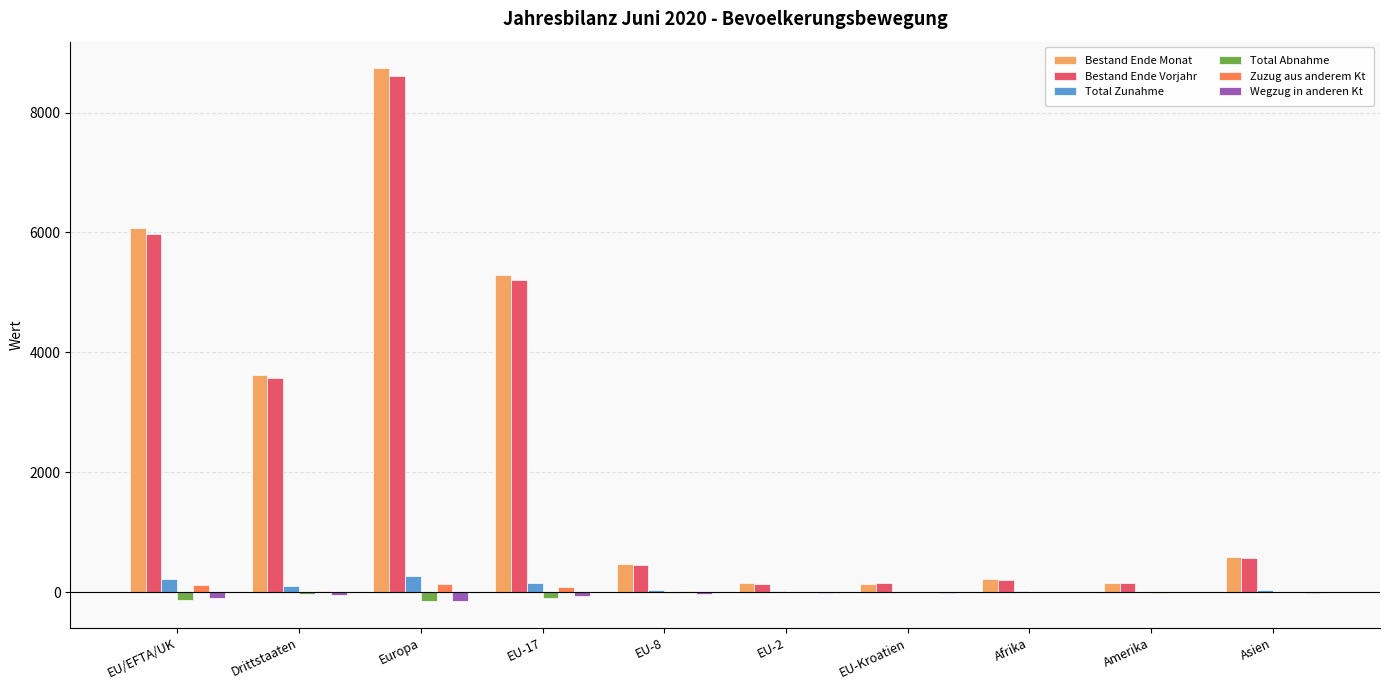

Between EU/EFTA/UK and Amerika, which series saw the biggest shift?

Bestand Ende Monat